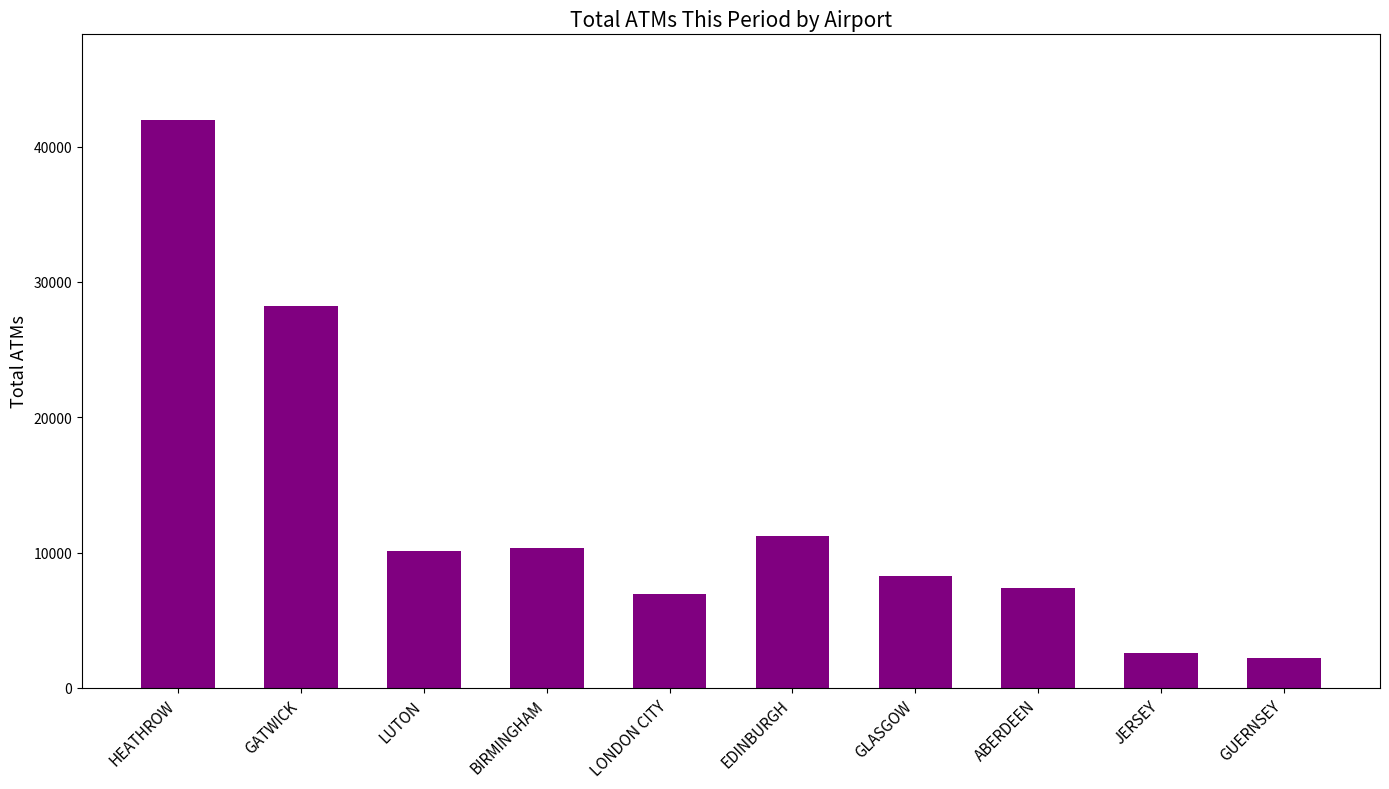

Is it true that the value at GLASGOW is 1927?

False